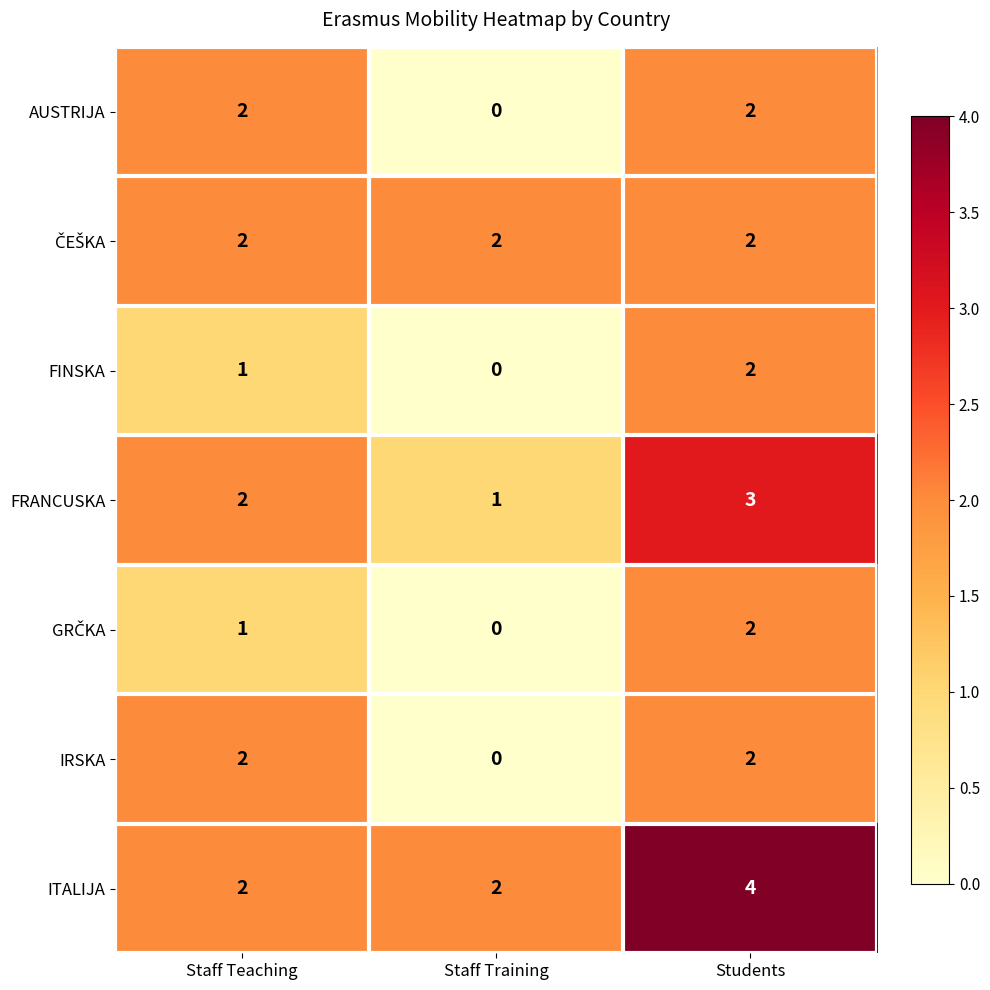

Between Staff Teaching and Students, which series saw the biggest shift?

ITALIJA